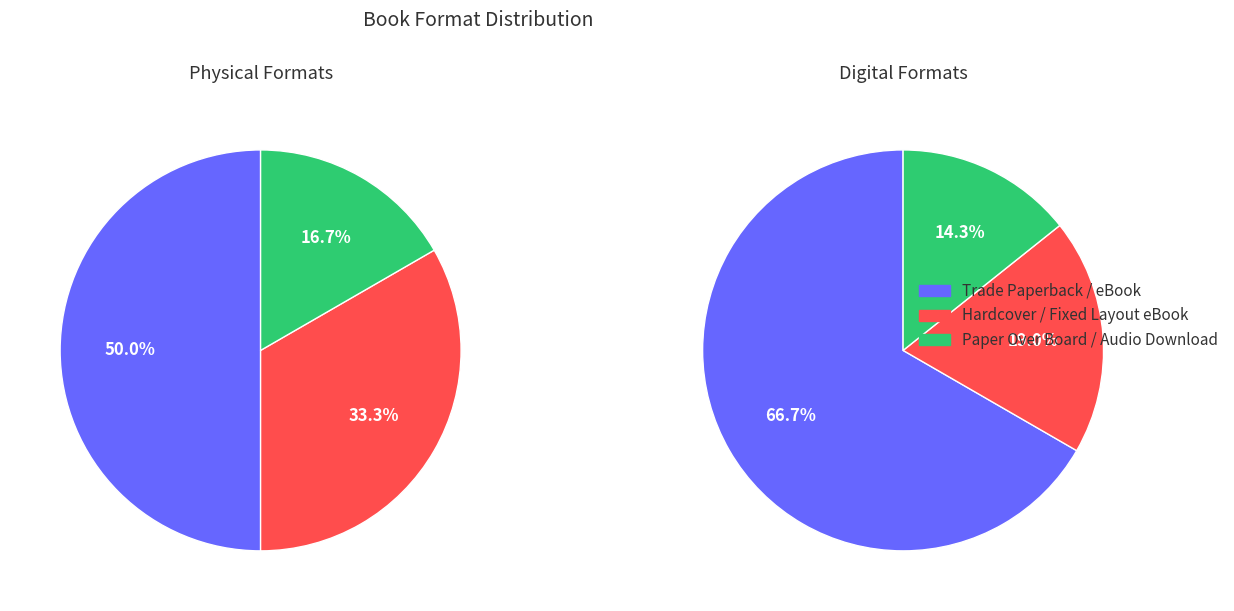

Count the number of slices in the pie.

6